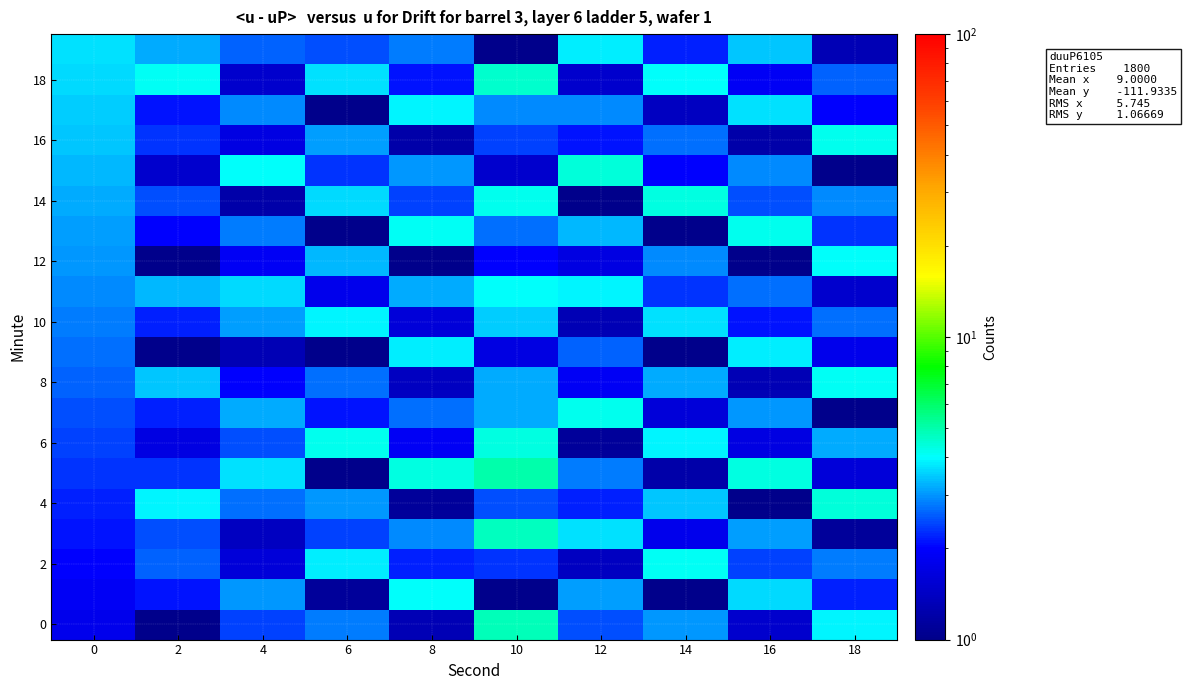

Count the number of data series in this chart.

20